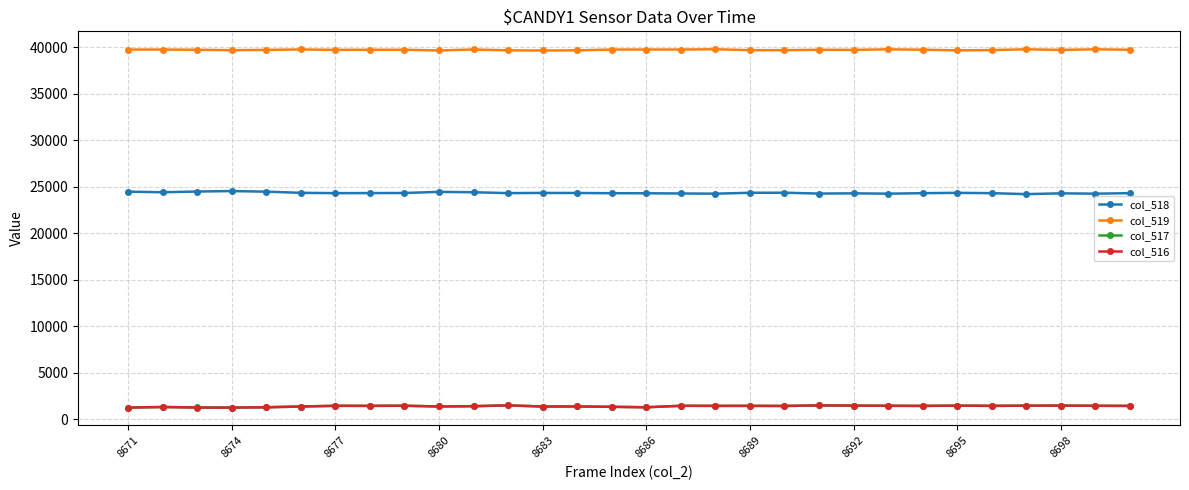

How many data points in col_518 are less than 24338?

15